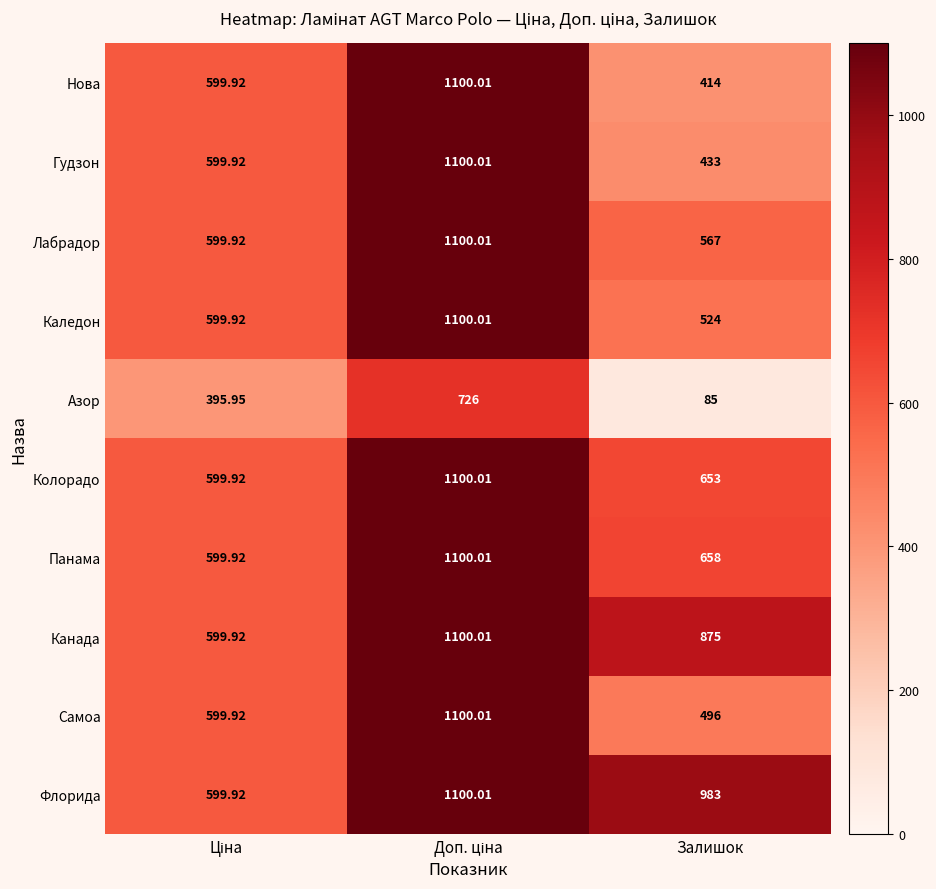

At which label is Канада closest to 849?

Залишок